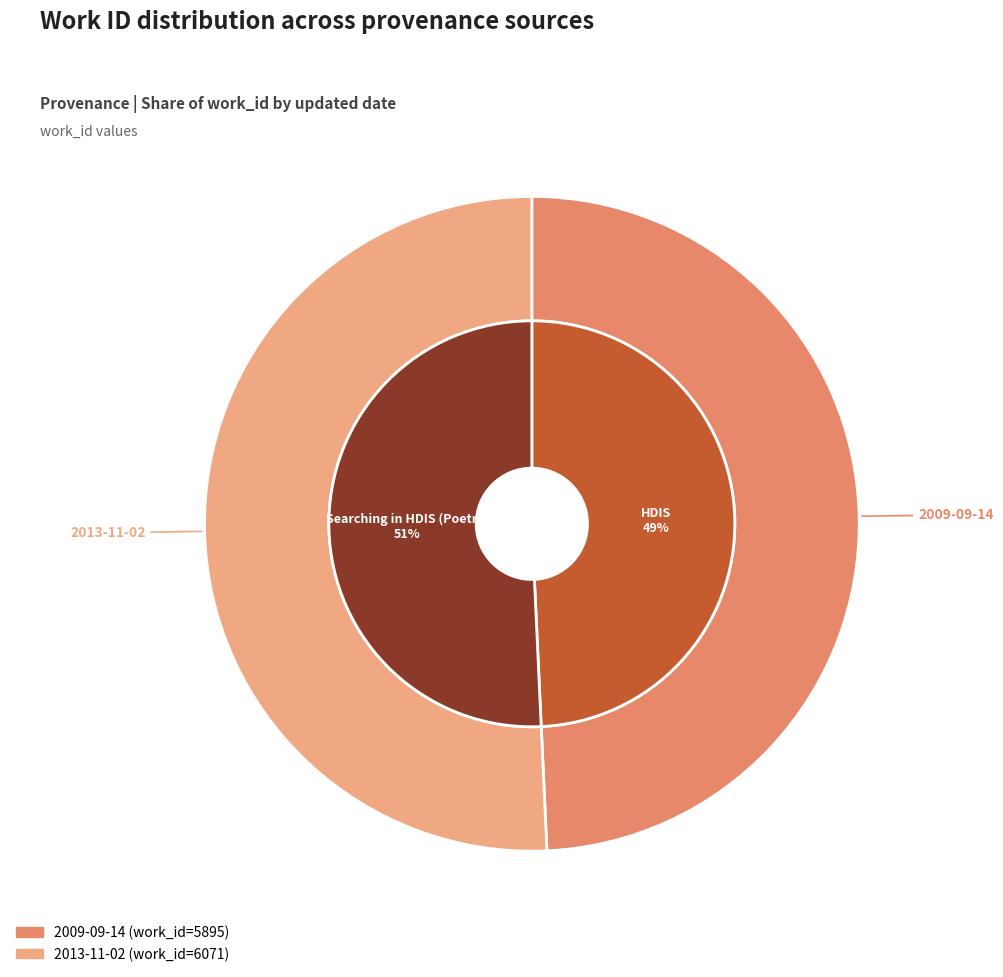

To the nearest percent, what portion does 2009-09-14 represent?

49%